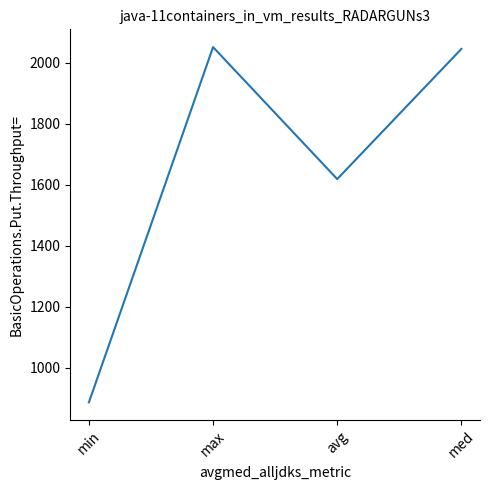

Reading left to right, extract all data points from this chart.

min=887.0	max=2051.0	avg=1618.6	med=2045.0